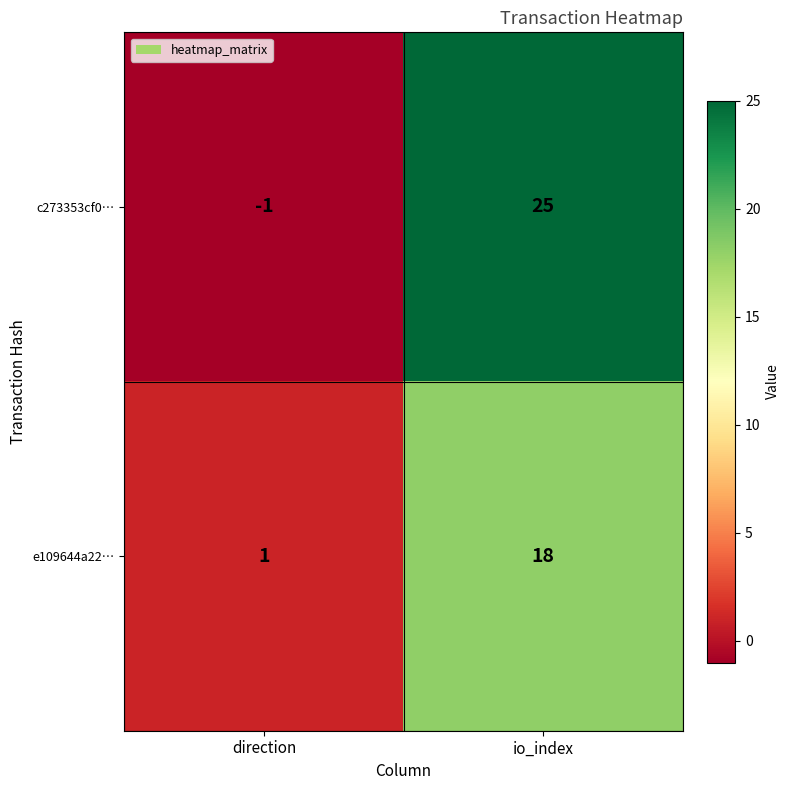

True or false: e109644a22… has a value of 7 at io_index.

False